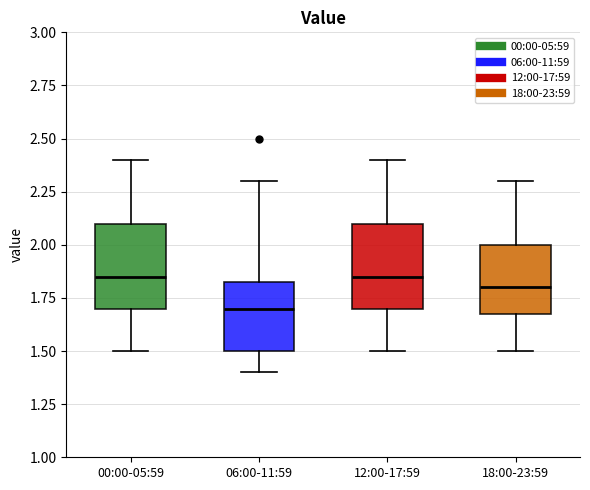

Reading left to right, transcribe this box plot: for each box, give where its median line is, the range the box spans, and where its two whiskers end, as read against the y-axis. The values are not printed on the chart, so give them approximately, as read against the axis.

00:00-05:59: median 1.85, box 1.70 to 2.10, whiskers 1.50 to 2.40
06:00-11:59: median 1.70, box 1.50 to 1.85, whiskers 1.40 to 2.30
12:00-17:59: median 1.85, box 1.70 to 2.10, whiskers 1.50 to 2.40
18:00-23:59: median 1.80, box 1.70 to 2.00, whiskers 1.50 to 2.30